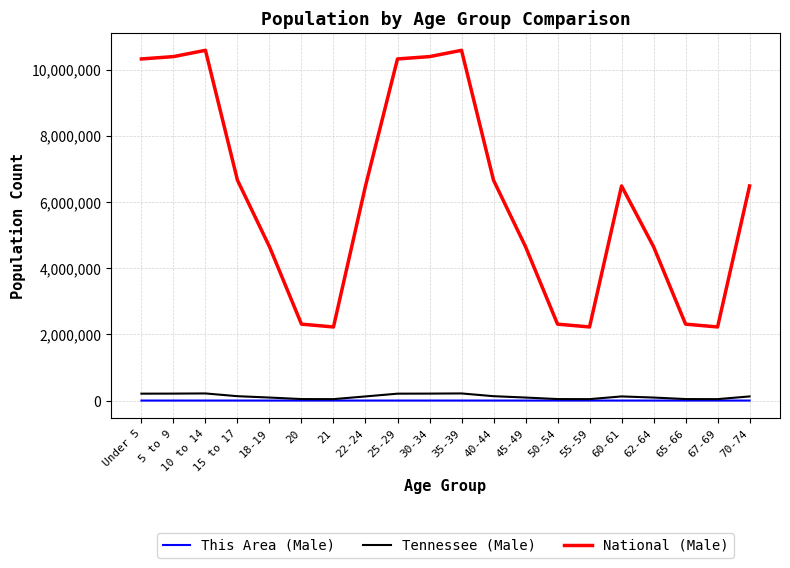

What is the sum of all National (Male) values?

122875171